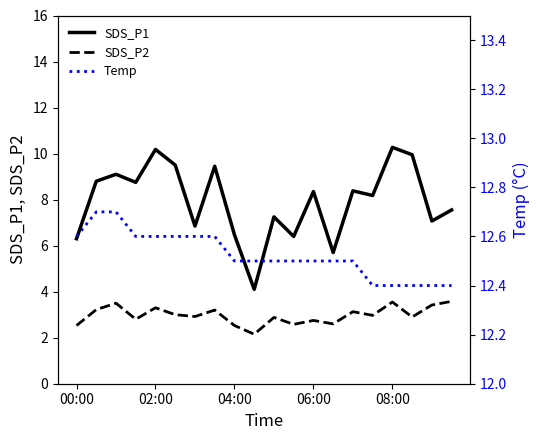

At which category does the chart reach its minimum across all series?

9